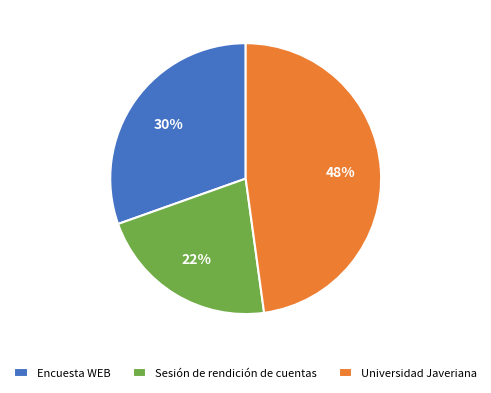

Approximately how many times larger is the value at Encuesta WEB compared to Sesión de rendición de cuentas?

1.4